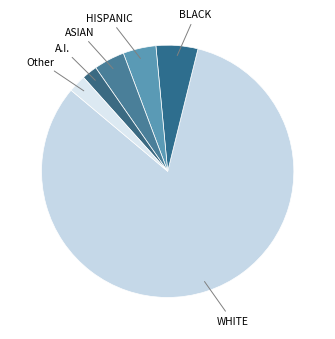

The ASIAN slice represents 10% of the pie. True or false?

False